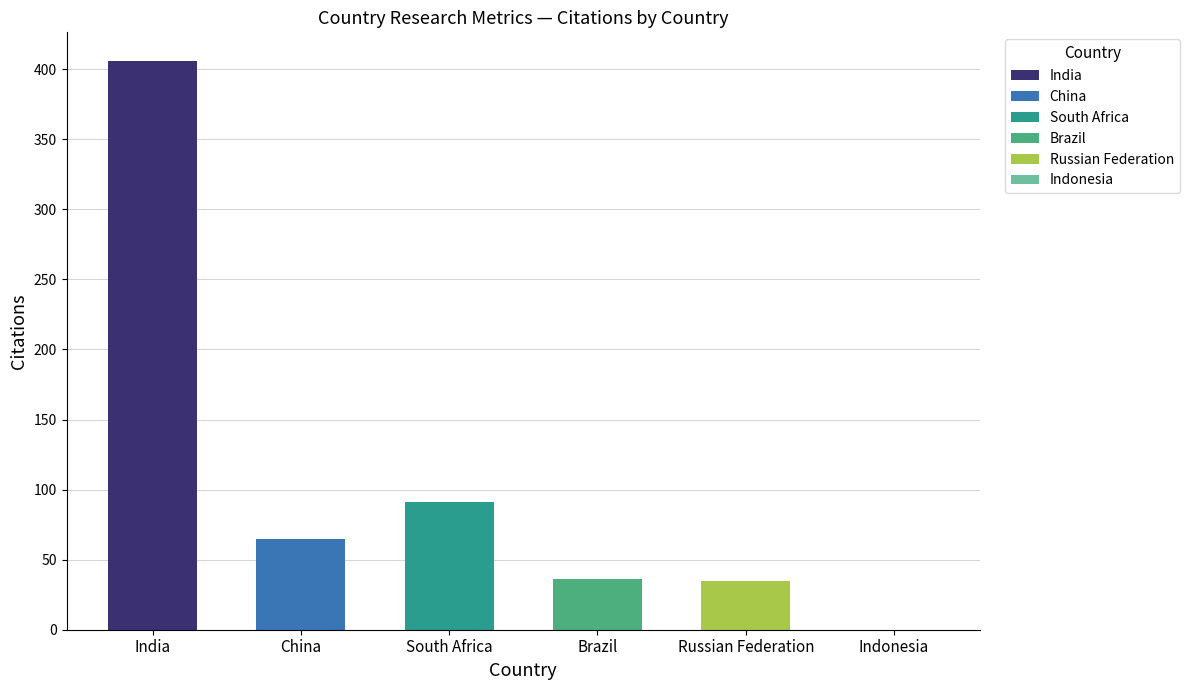

What position from the right is South Africa?

4